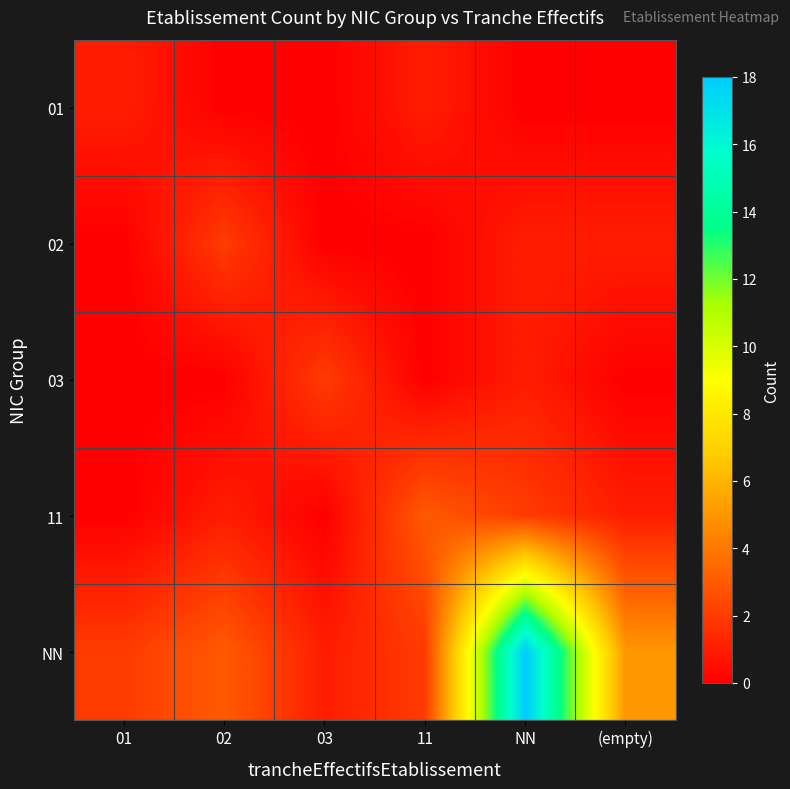

Count the number of categories in the chart.

6